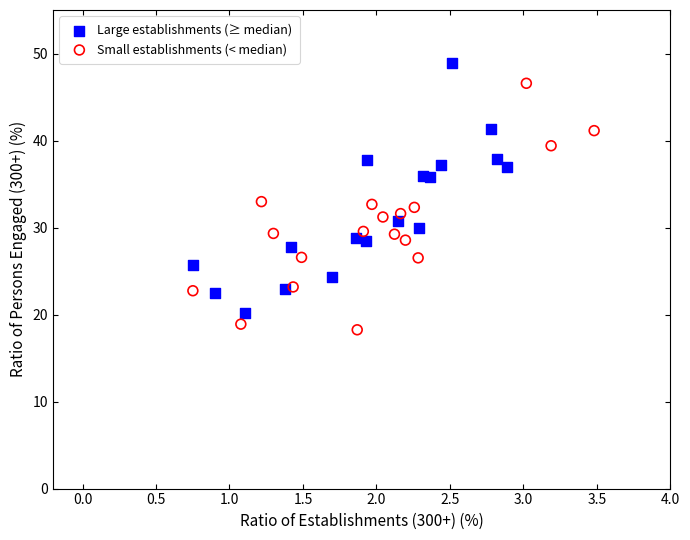

Which series contains the lowest Y value?

Small establishments (< median)